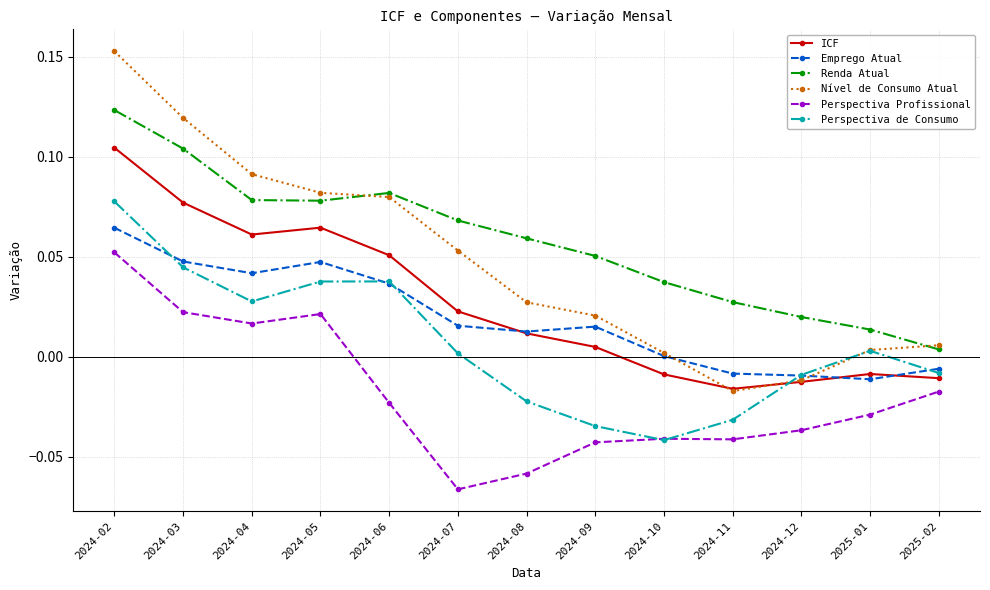

Is it true that Perspectiva de Consumo equals 0.0 at 2024-05?

True